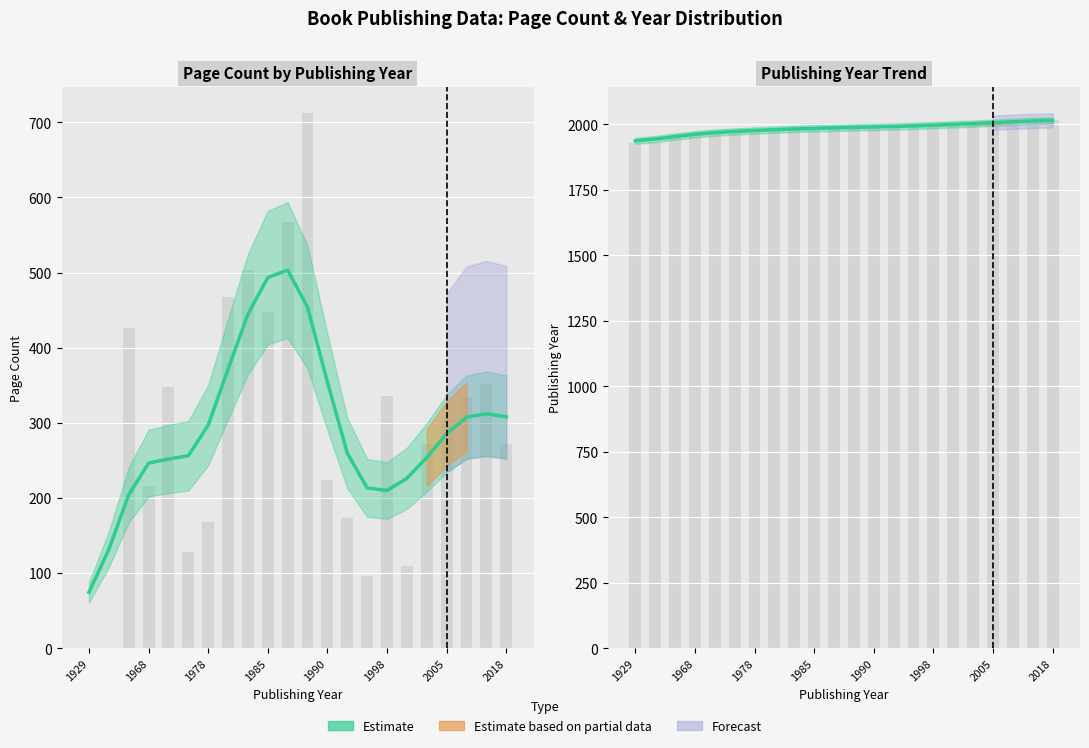

Is the value of Publishing Year (estimate) at 2018 greater than the value of Page Count (estimate) at 1978?

Yes